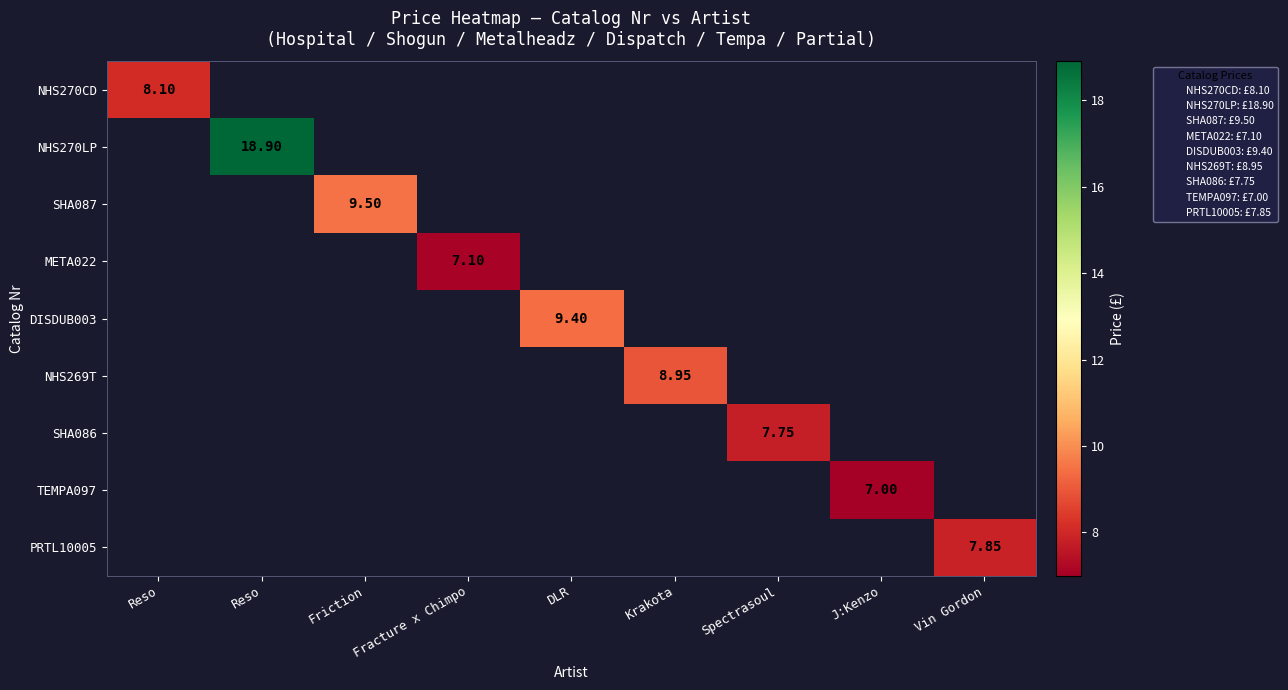

How many categories are shown in the chart?

9